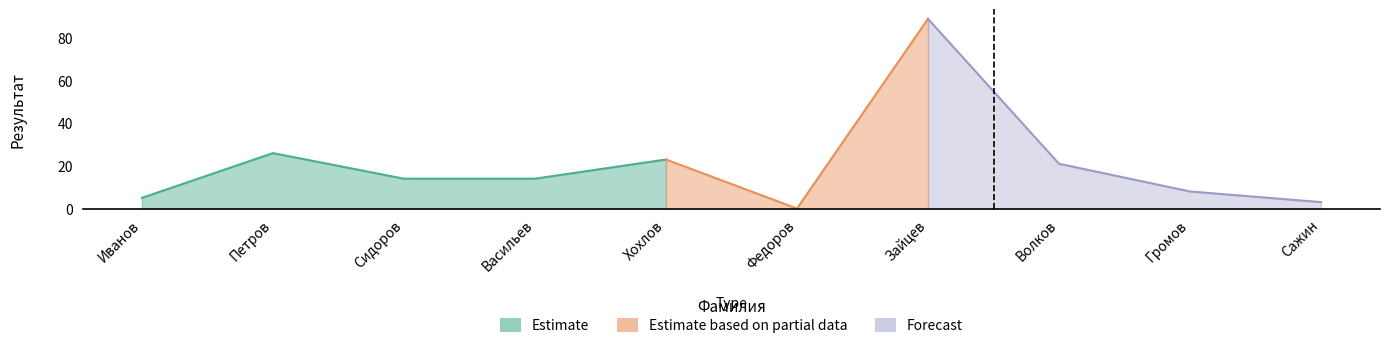

How many positive values are there?

9